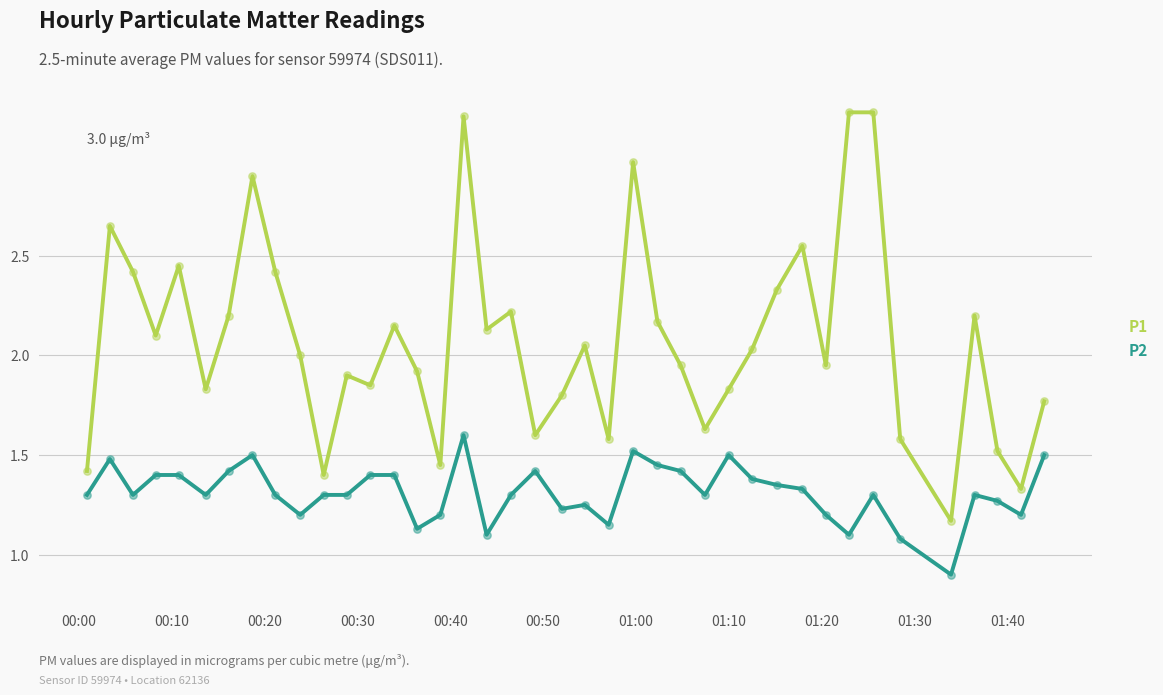

Which series has the largest total across all categories?

P1